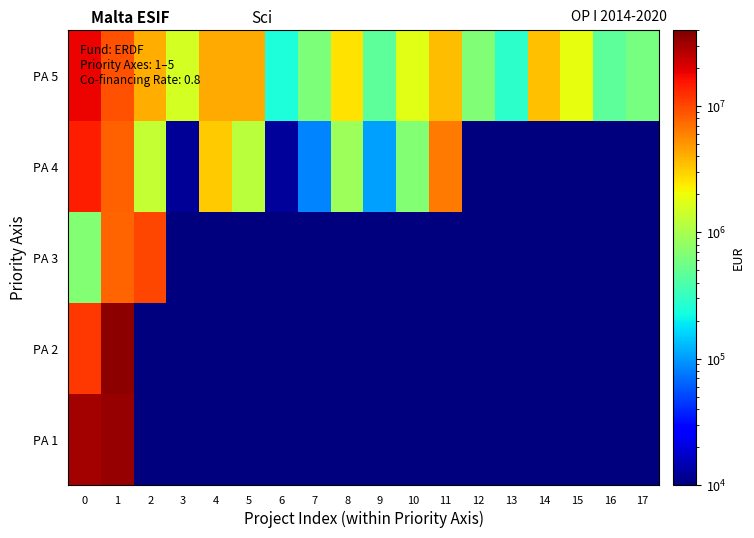

At which category is the sum across all series the highest?

1